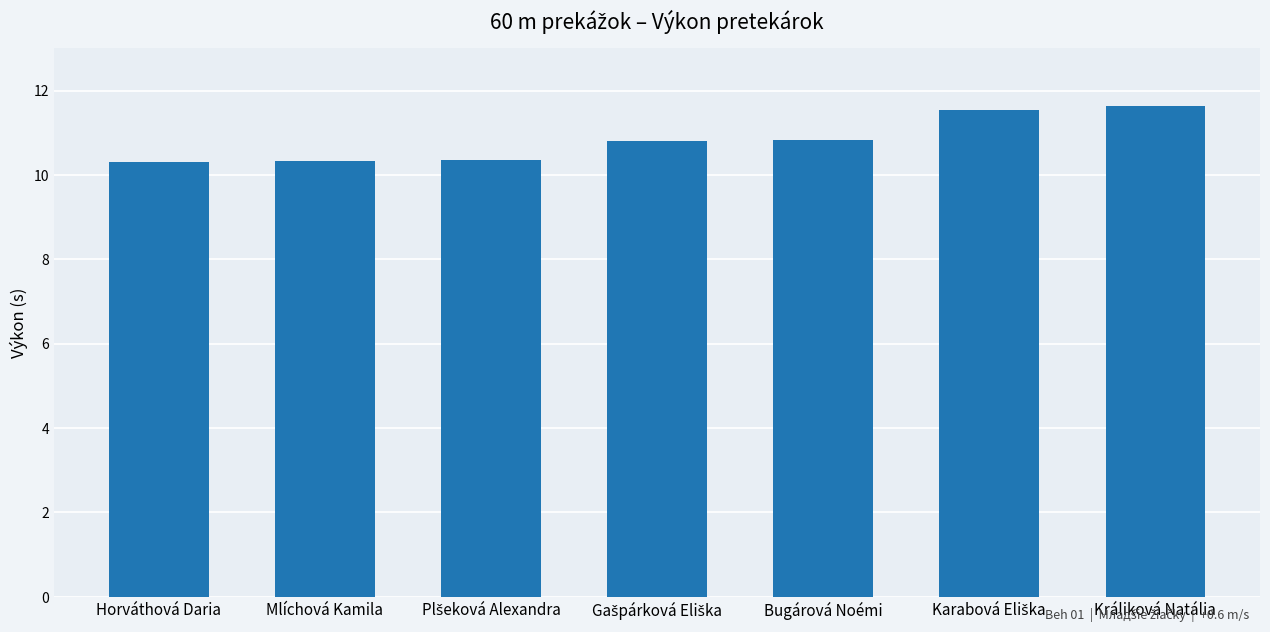

How many bars are there in total?

7